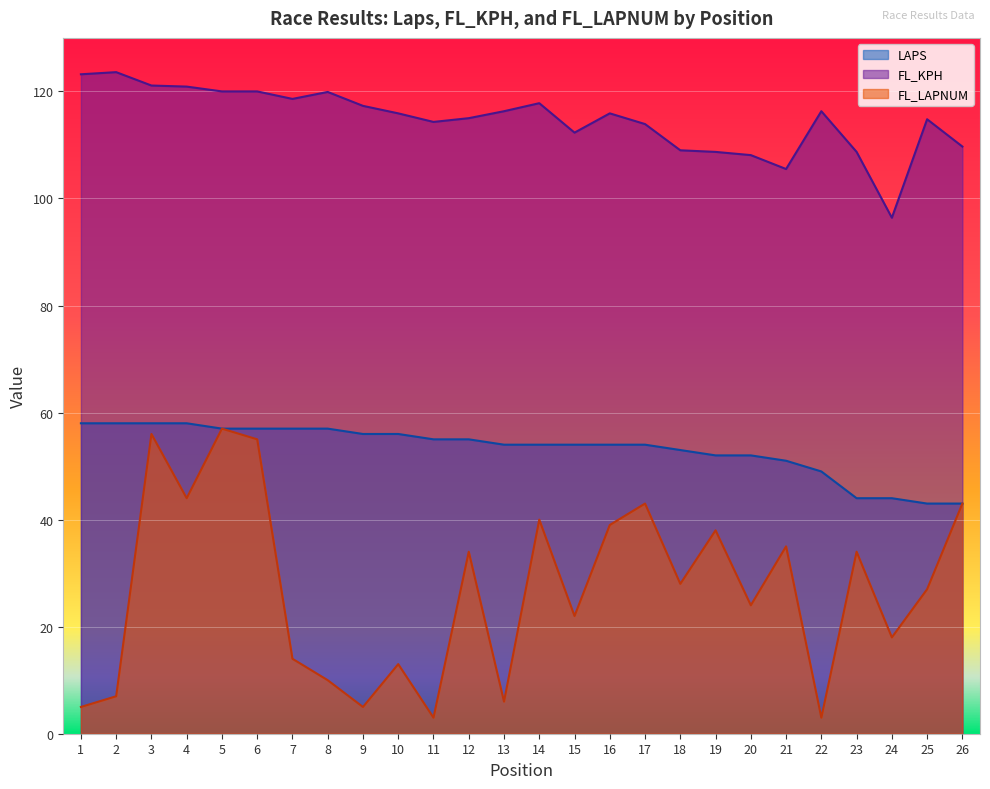

How many data points in FL_LAPNUM are less than 28?

13